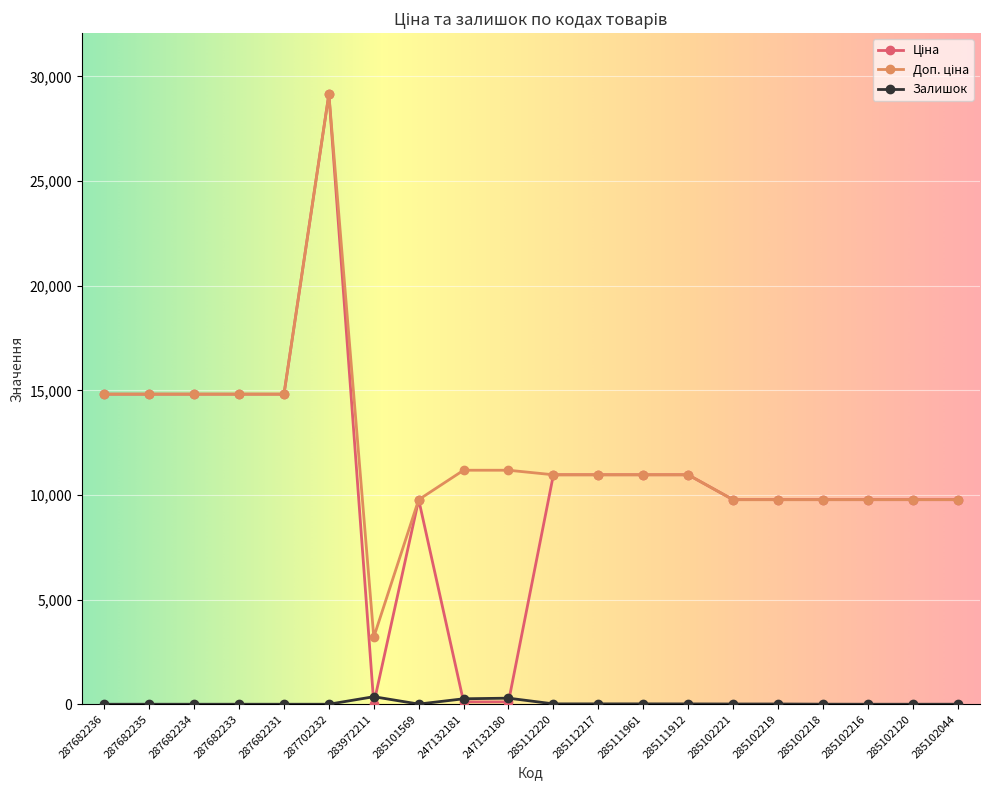

True or false: Доп. ціна and Залишок intersect in this chart.

False